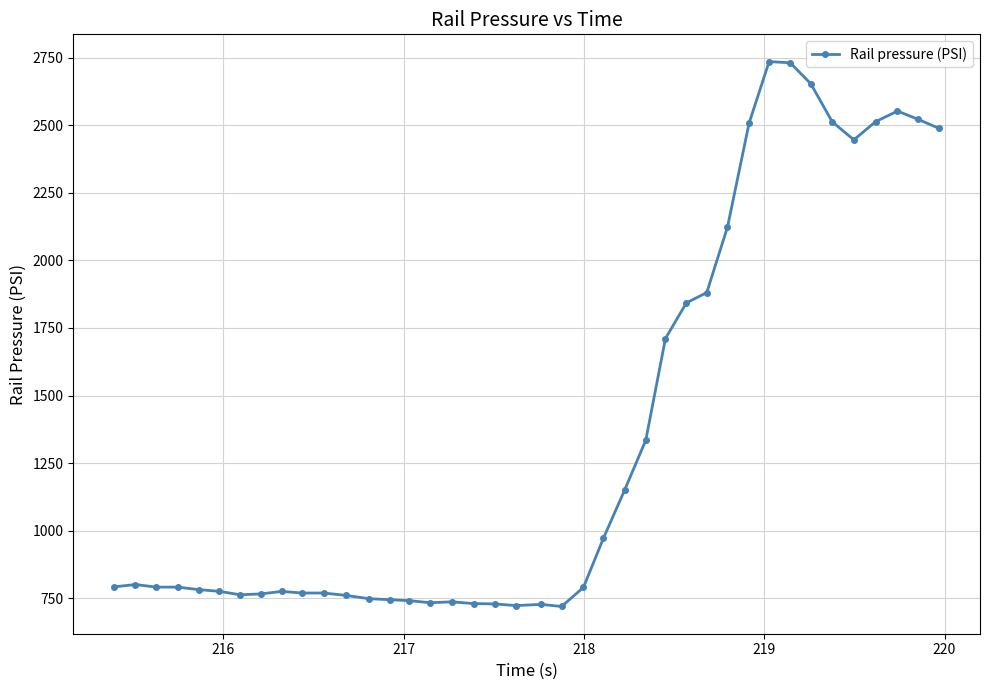

True or false: there are more than 1 points higher than both neighbors.

True